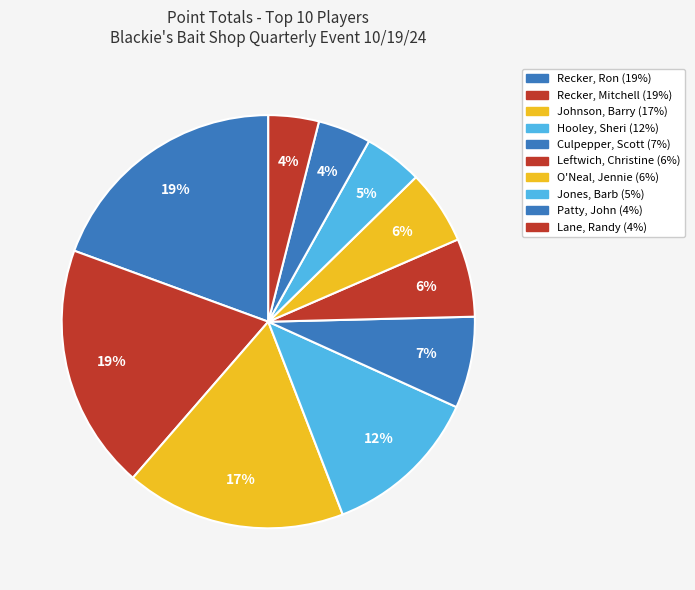

Is there a majority slice in this chart?

No